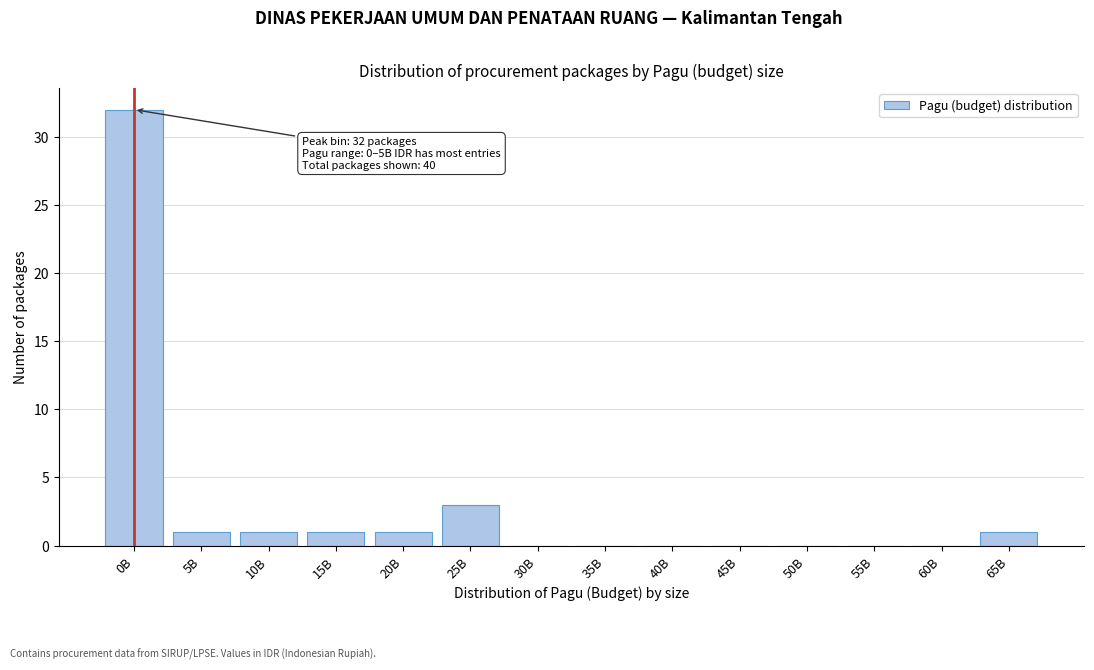

Reading left to right, transcribe all the data shown in this chart.

0B=32	5B=1	10B=1	15B=1	20B=1	25B=3	30B=0	35B=0	40B=0	45B=0	50B=0	55B=0	60B=0	65B=1